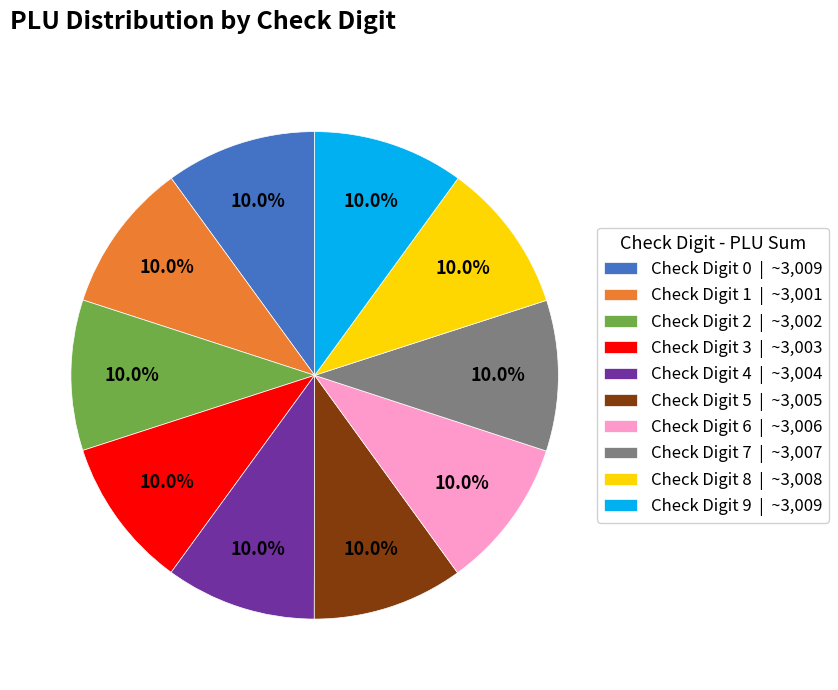

Does Check Digit 7 | ~3,007 account for over 50% of the chart?

No